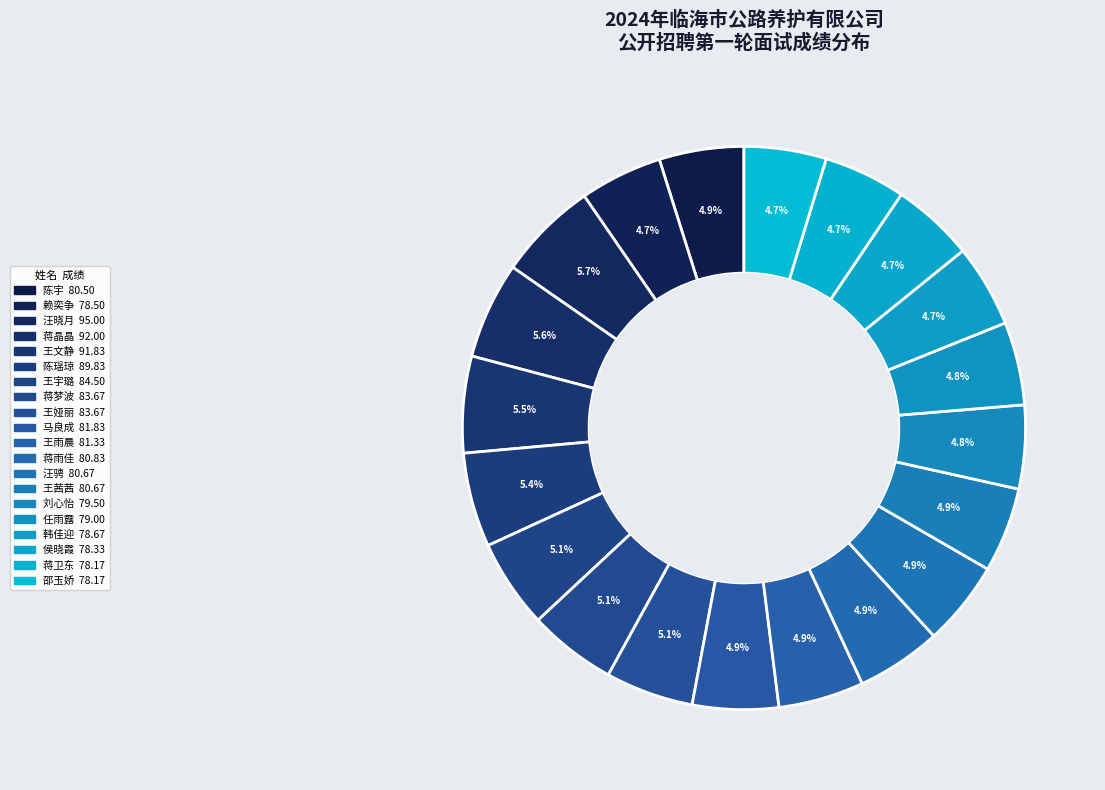

Approximately how many times larger is the value at 蒋梦波 compared to 赖奕争?

1.1